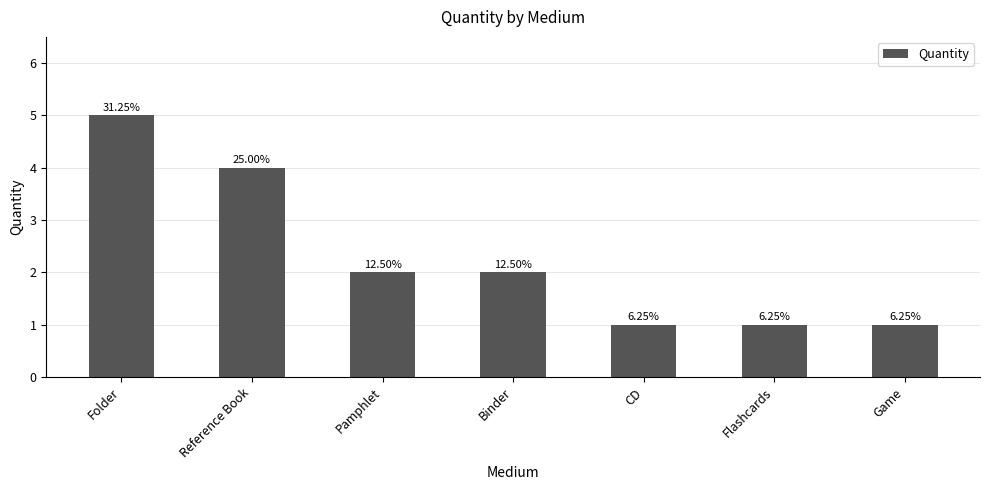

Are the bars horizontal?

No